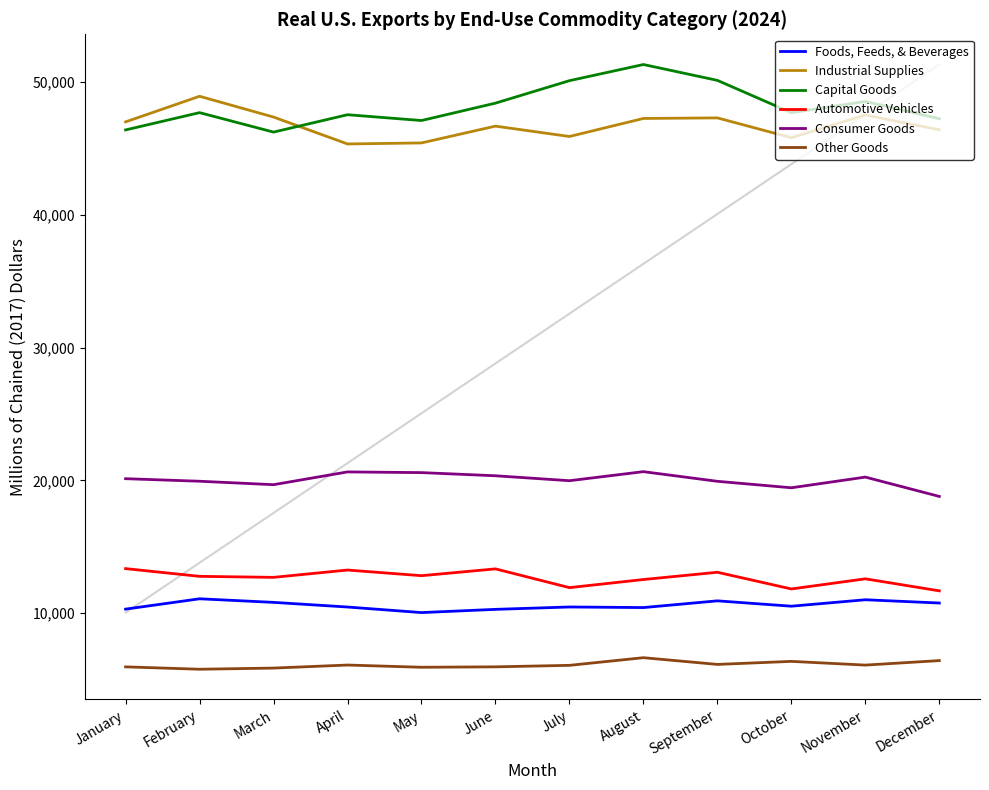

What is the smallest value displayed?

5789